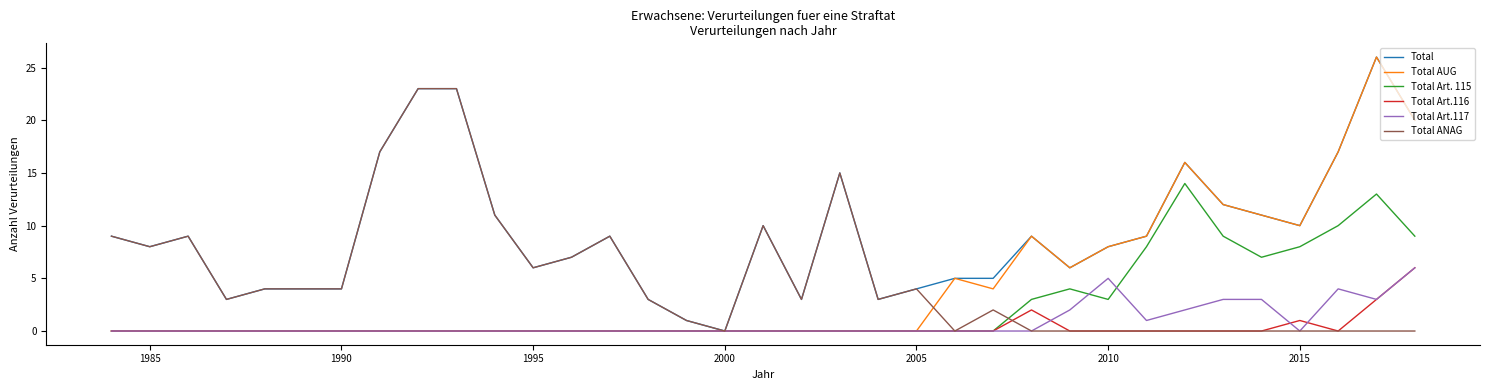

What is the maximum value shown in the chart?

26